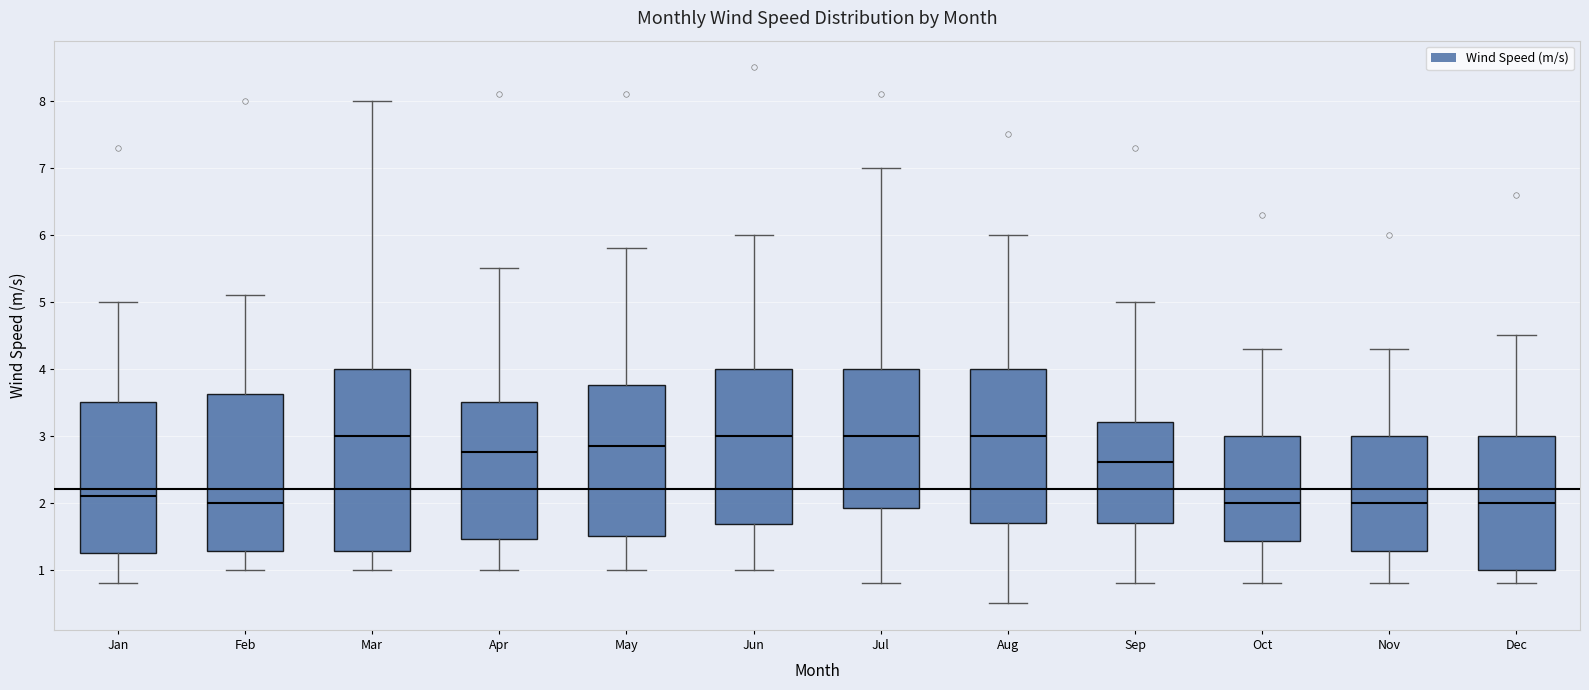

Reading left to right, transcribe this box plot: for each box, give where its median line is, the range the box spans, and where its two whiskers end, as read against the y-axis. The values are not printed on the chart, so give them approximately, as read against the axis.

Jan: median 2.1, box 1.3 to 3.5, whiskers 0.8 to 5.0
Feb: median 2.0, box 1.3 to 3.6, whiskers 1.0 to 5.1
Mar: median 3.0, box 1.3 to 4.0, whiskers 1.0 to 8.0
Apr: median 2.8, box 1.5 to 3.5, whiskers 1.0 to 5.5
May: median 2.9, box 1.5 to 3.8, whiskers 1.0 to 5.8
Jun: median 3.0, box 1.7 to 4.0, whiskers 1.0 to 6.0
Jul: median 3.0, box 1.9 to 4.0, whiskers 0.8 to 7.0
Aug: median 3.0, box 1.7 to 4.0, whiskers 0.5 to 6.0
Sep: median 2.6, box 1.7 to 3.2, whiskers 0.8 to 5.0
Oct: median 2.0, box 1.4 to 3.0, whiskers 0.8 to 4.3
Nov: median 2.0, box 1.3 to 3.0, whiskers 0.8 to 4.3
Dec: median 2.0, box 1.0 to 3.0, whiskers 0.8 to 4.5